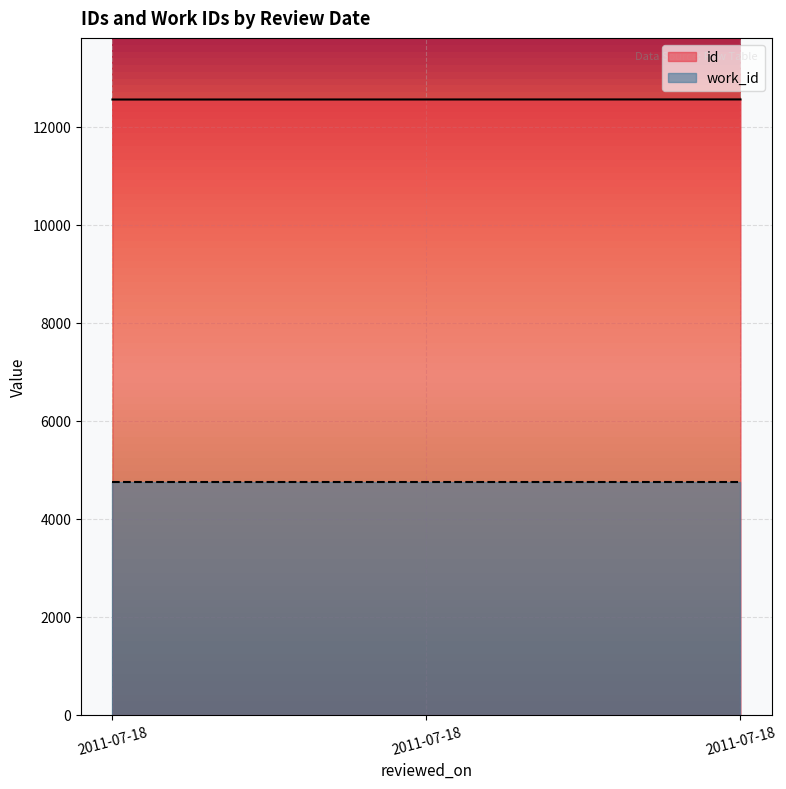

What is the sum of all values?

37665